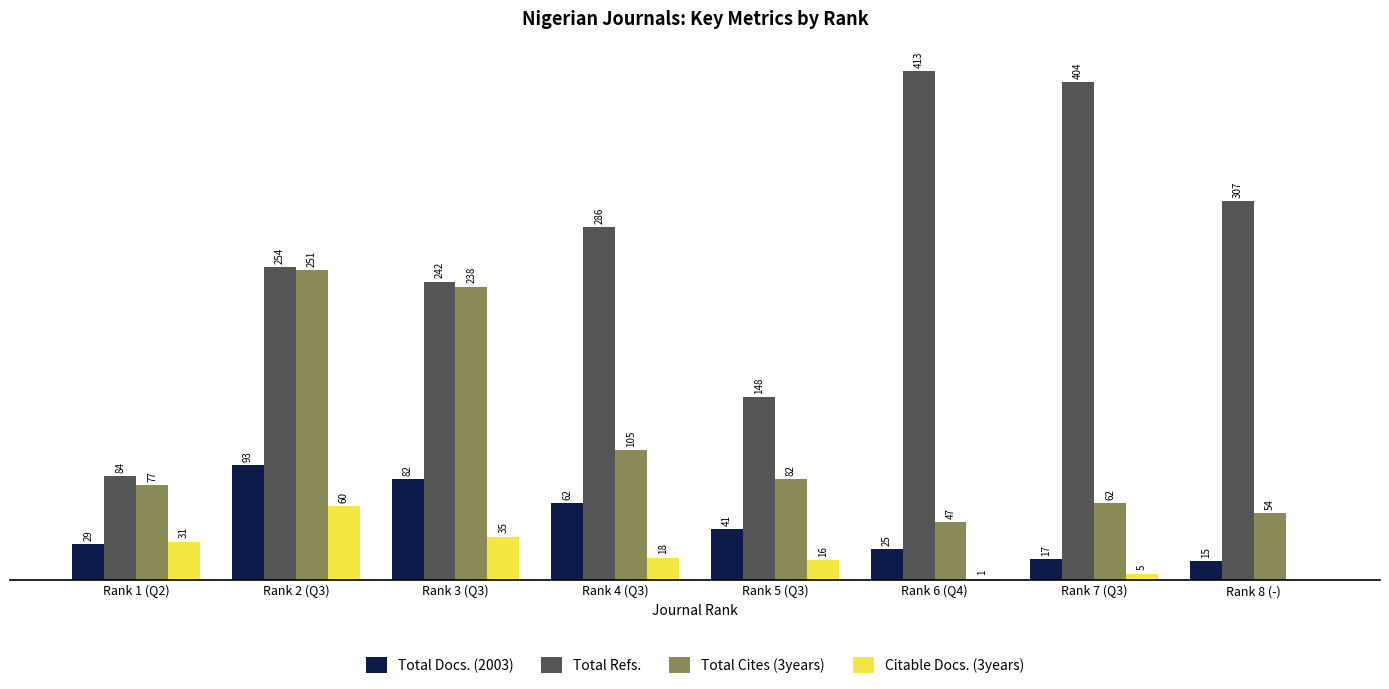

Where is Total Cites (3years) nearest to the value 149?

Rank 4 (Q3)